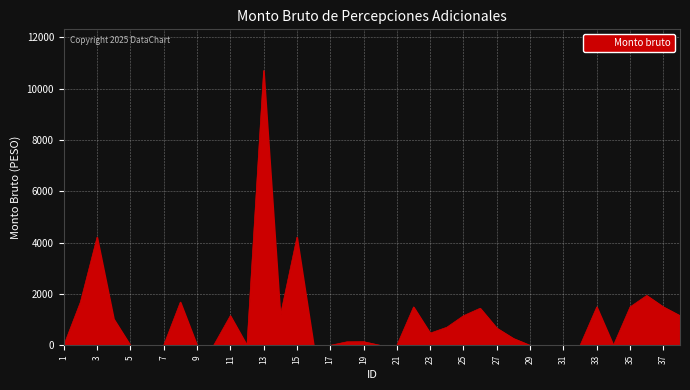

How many lines are shown in the chart?

1